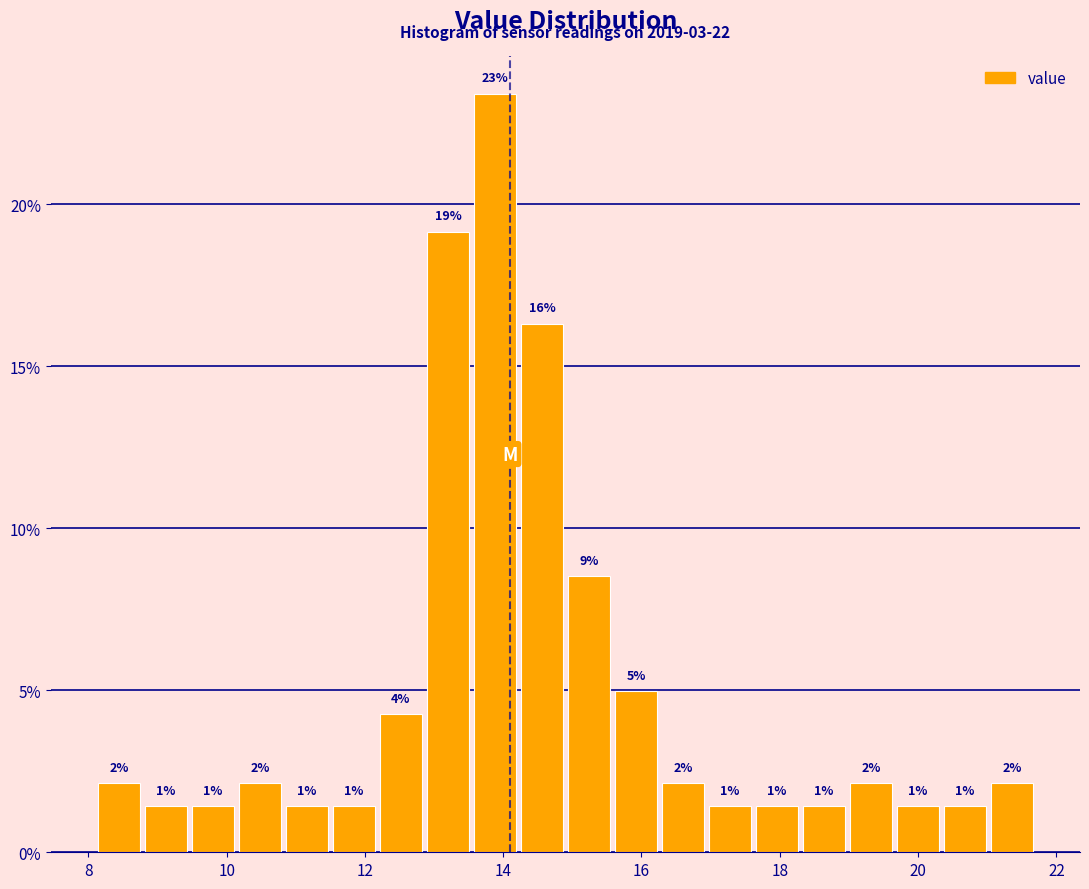

Around what value on the x-axis is the tallest bar? Give the approximate position of its centre, as read against the axis.

13.8